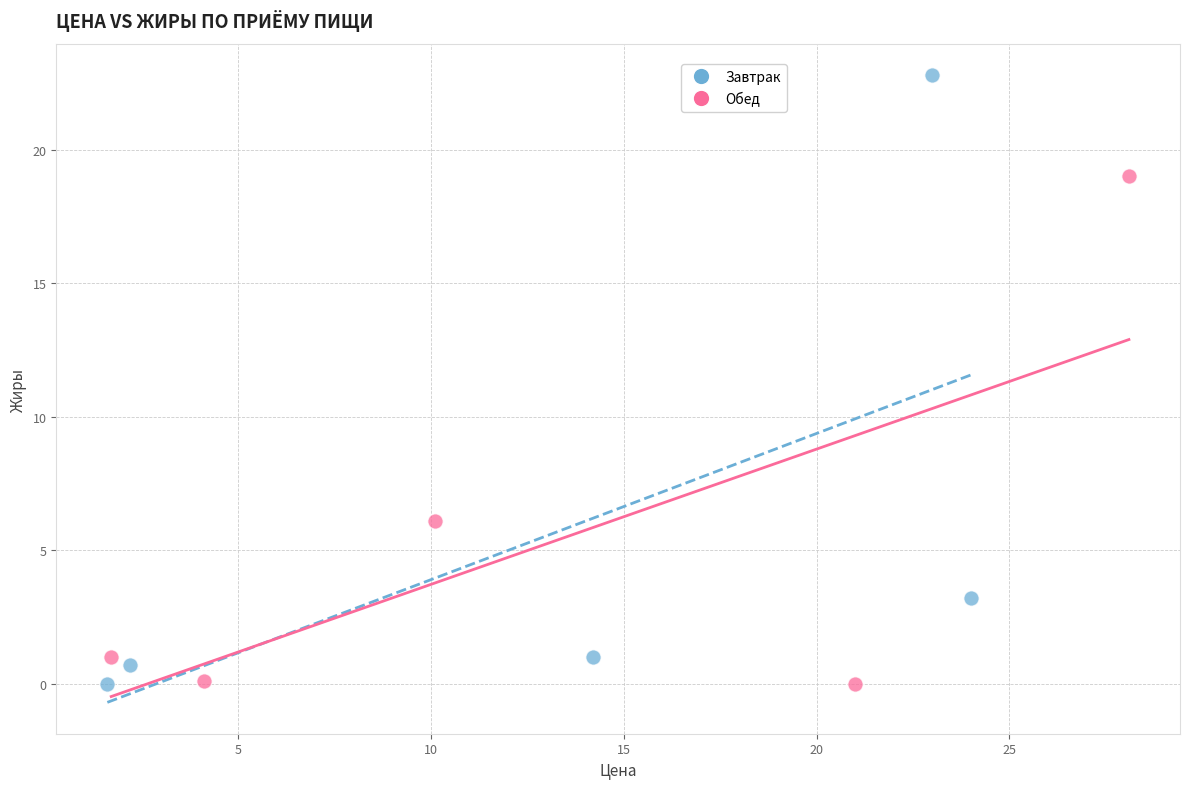

Which series has the widest spread of Y values?

Завтрак